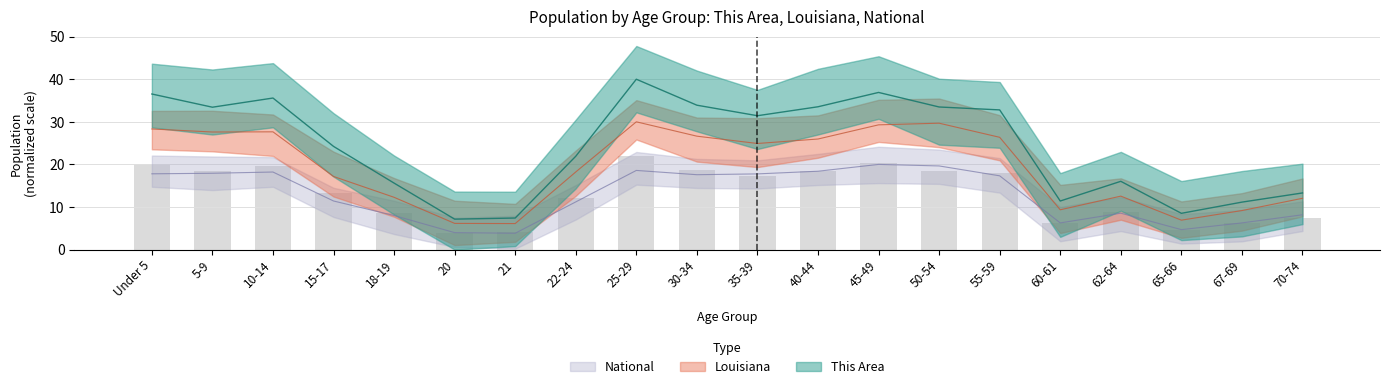

What is the approximate value of Louisiana at 25-29?

30.0